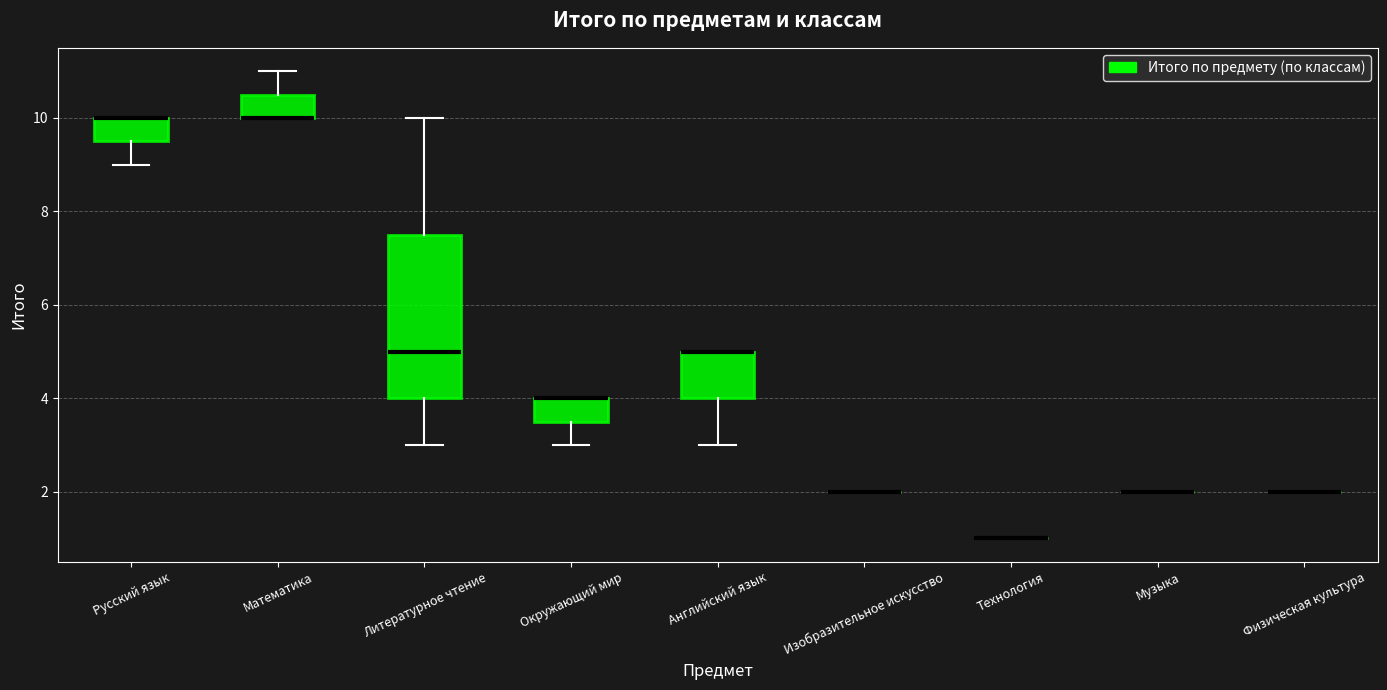

Comparing the boxes themselves (not the whiskers), which one is the tallest?

Литературное чтение